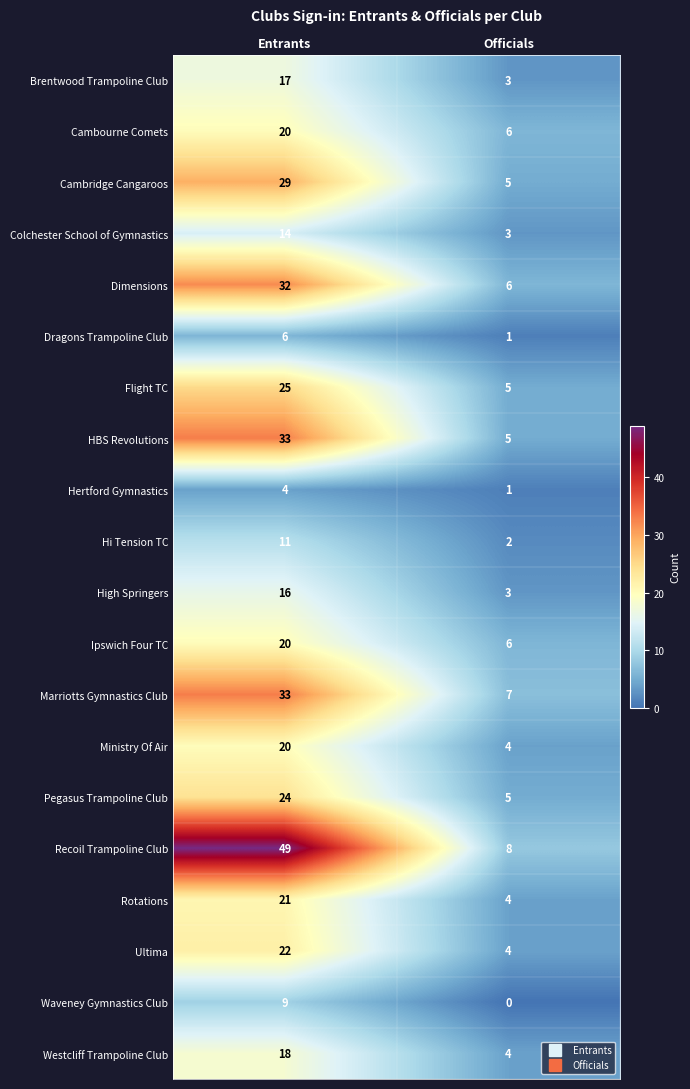

List the labels in order of HBS Revolutions value, smallest first.

Officials, Entrants